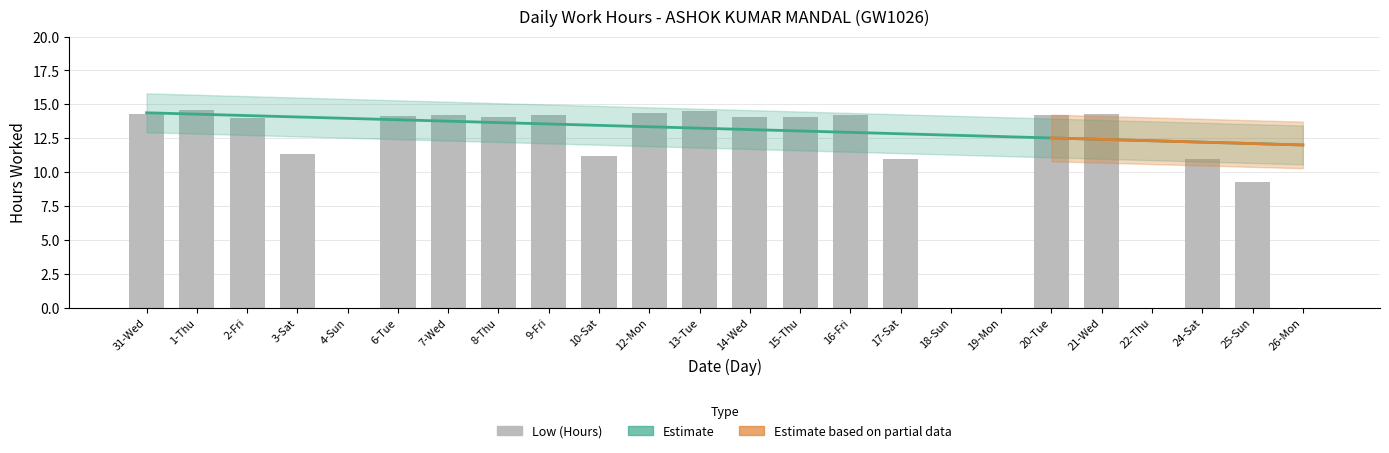

List the labels in order of value, smallest first.

4-Sun, 18-Sun, 19-Mon, 22-Thu, 26-Mon, 25-Sun, 24-Sat, 17-Sat, 10-Sat, 3-Sat, 2-Fri, 14-Wed, 15-Thu, 8-Thu, 6-Tue, 7-Wed, 9-Fri, 16-Fri, 20-Tue, 31-Wed, 21-Wed, 12-Mon, 13-Tue, 1-Thu